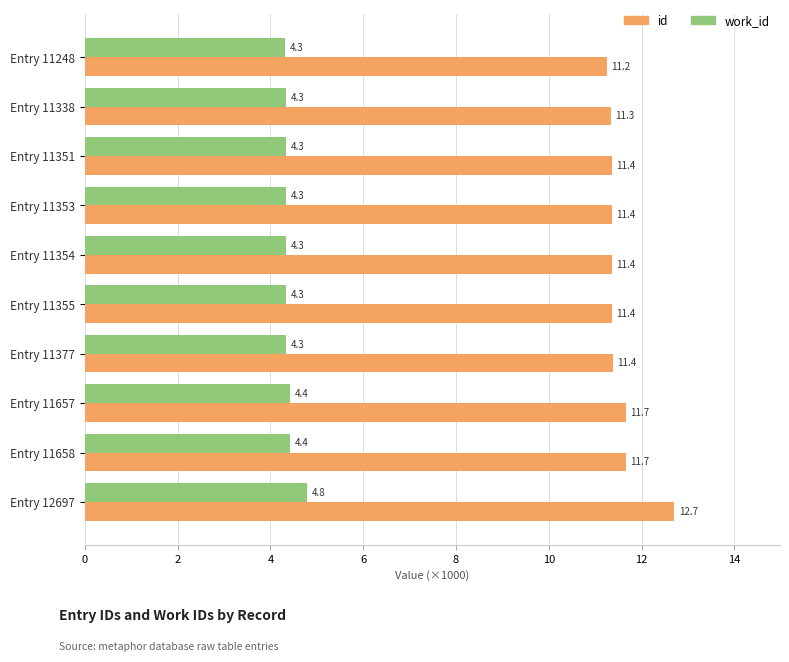

Which series changed the most between Entry 11248 and Entry 11353?

id